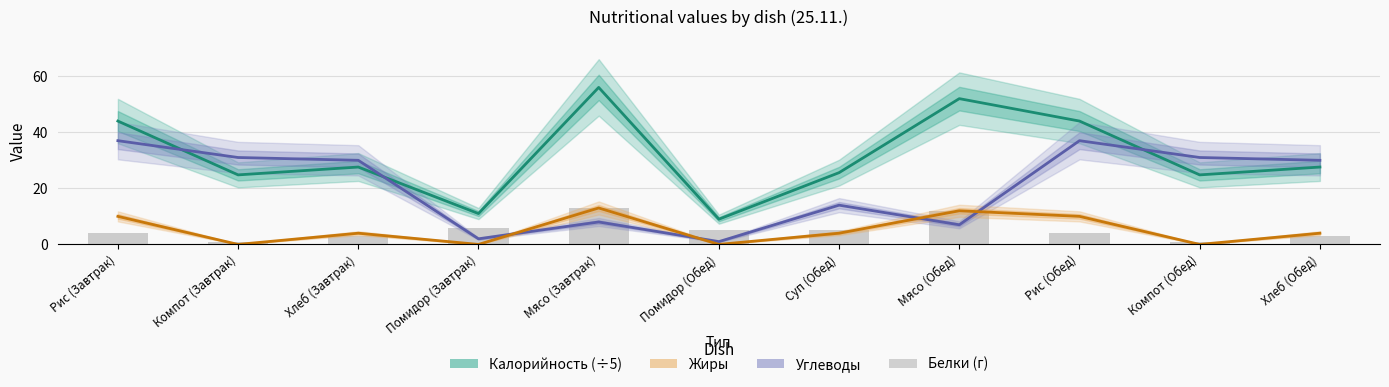

Reading left to right, list all the values displayed in this chart.

Калорийность (÷5): Рис (Завтрак)=44.0	Компот (Завтрак)=24.8	Хлеб (Завтрак)=27.6	Помидор (Завтрак)=11.0	Мясо (Завтрак)=56.0	Помидор (Обед)=9.0	Суп (Обед)=25.6	Мясо (Обед)=52.0	Рис (Обед)=44.0	Компот (Обед)=24.8	Хлеб (Обед)=27.6
Углеводы: Рис (Завтрак)=37.0	Компот (Завтрак)=31.0	Хлеб (Завтрак)=30.0	Помидор (Завтрак)=2.0	Мясо (Завтрак)=8.0	Помидор (Обед)=1.0	Суп (Обед)=14.0	Мясо (Обед)=7.0	Рис (Обед)=37.0	Компот (Обед)=31.0	Хлеб (Обед)=30.0
Жиры: Рис (Завтрак)=10.0	Компот (Завтрак)=0.0	Хлеб (Завтрак)=4.0	Помидор (Завтрак)=0.0	Мясо (Завтрак)=13.0	Помидор (Обед)=0.0	Суп (Обед)=4.0	Мясо (Обед)=12.0	Рис (Обед)=10.0	Компот (Обед)=0.0	Хлеб (Обед)=4.0
Белки (г): Рис (Завтрак)=4.0	Компот (Завтрак)=1.0	Хлеб (Завтрак)=3.0	Помидор (Завтрак)=6.0	Мясо (Завтрак)=13.0	Помидор (Обед)=5.0	Суп (Обед)=5.0	Мясо (Обед)=12.0	Рис (Обед)=4.0	Компот (Обед)=1.0	Хлеб (Обед)=3.0